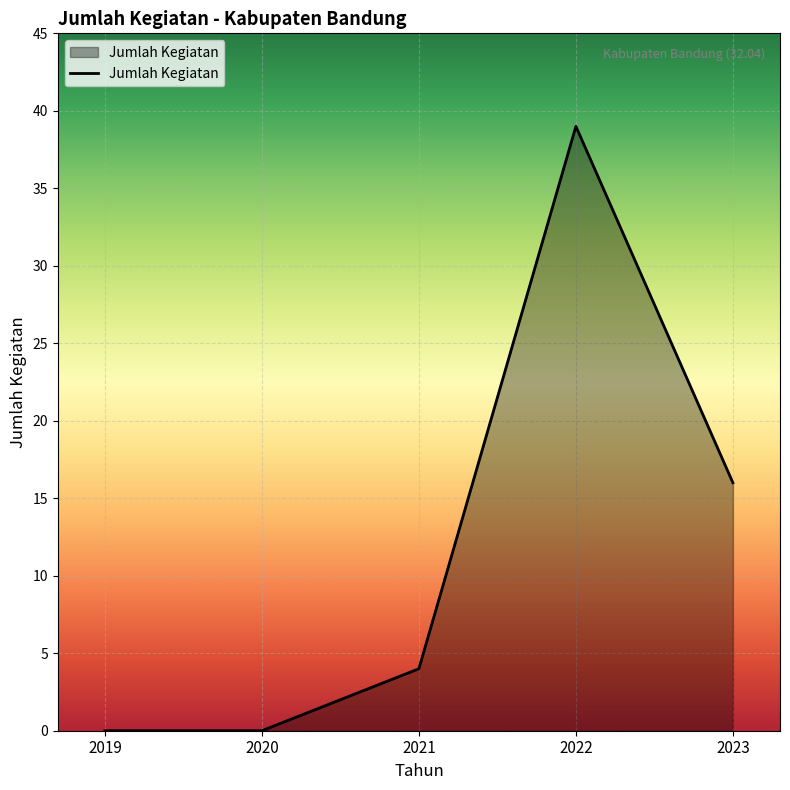

Reading left to right, extract all data points from this chart.

2019=0	2020=0	2021=4	2022=39	2023=16